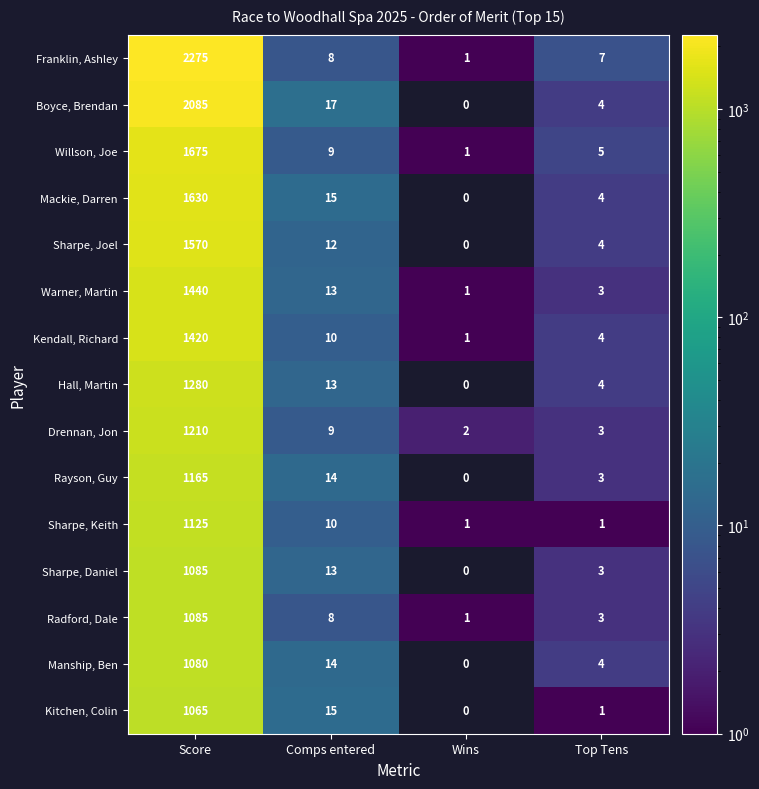

Which series has the widest spread of values?

Franklin, Ashley